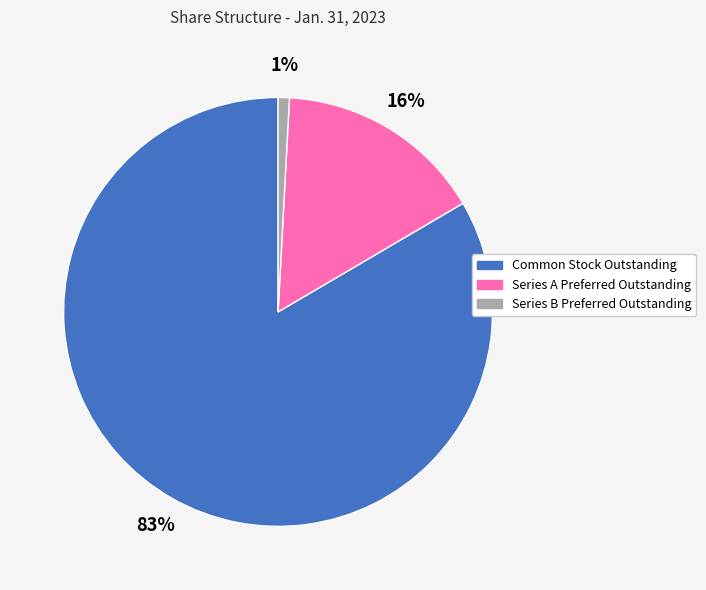

To the nearest percent, what is the combined percentage of Series B Preferred Outstanding and Series A Preferred Outstanding?

17%